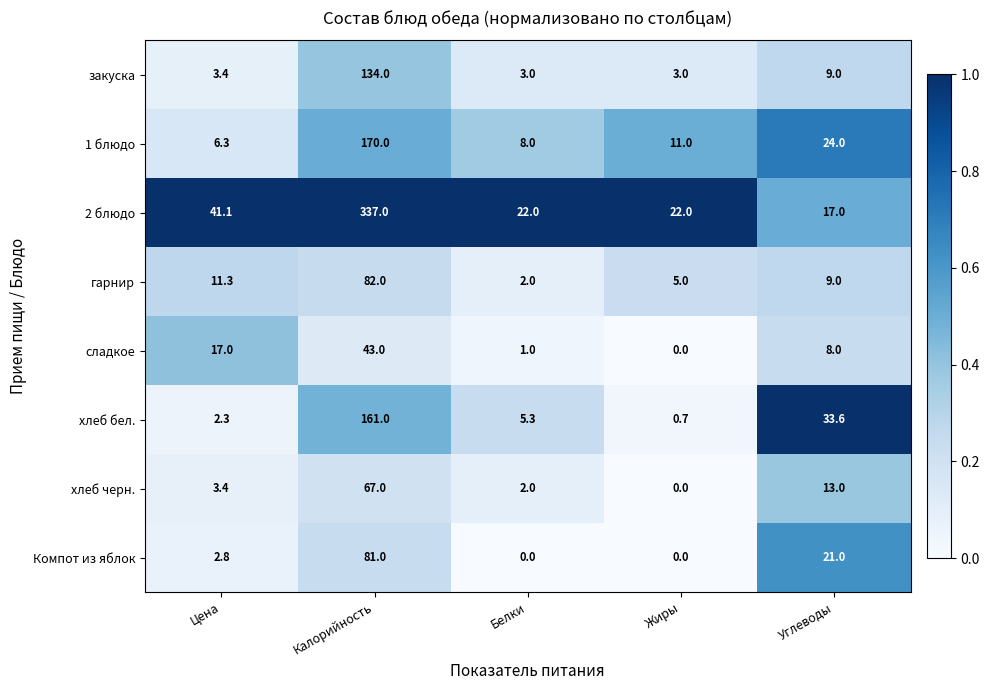

At which label does хлеб бел. first exceed 5?

Калорийность